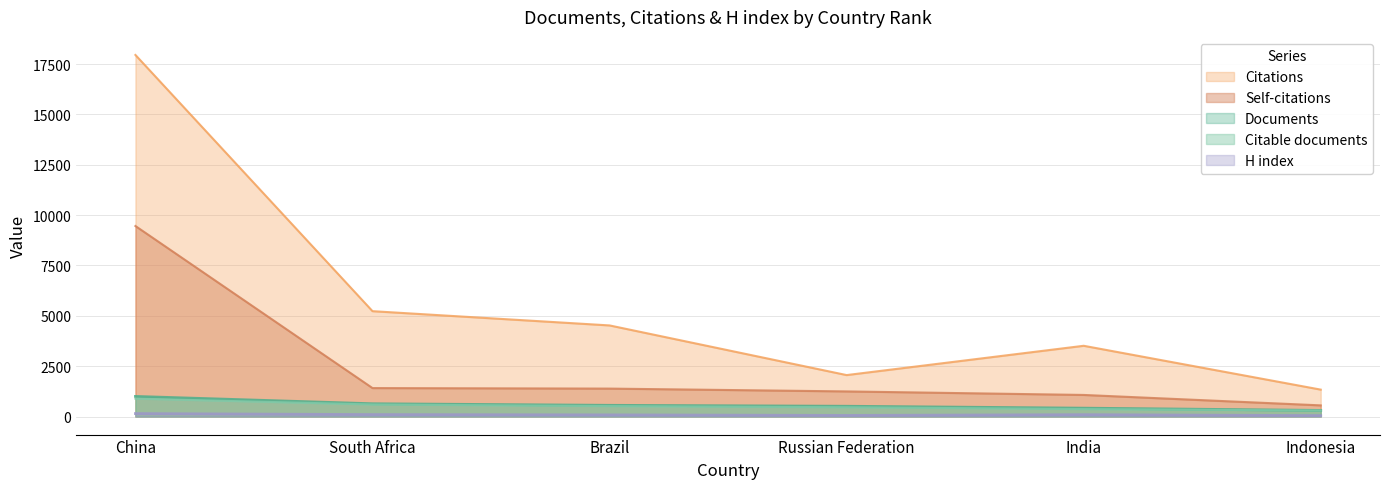

At which label does Documents first exceed 556?

China